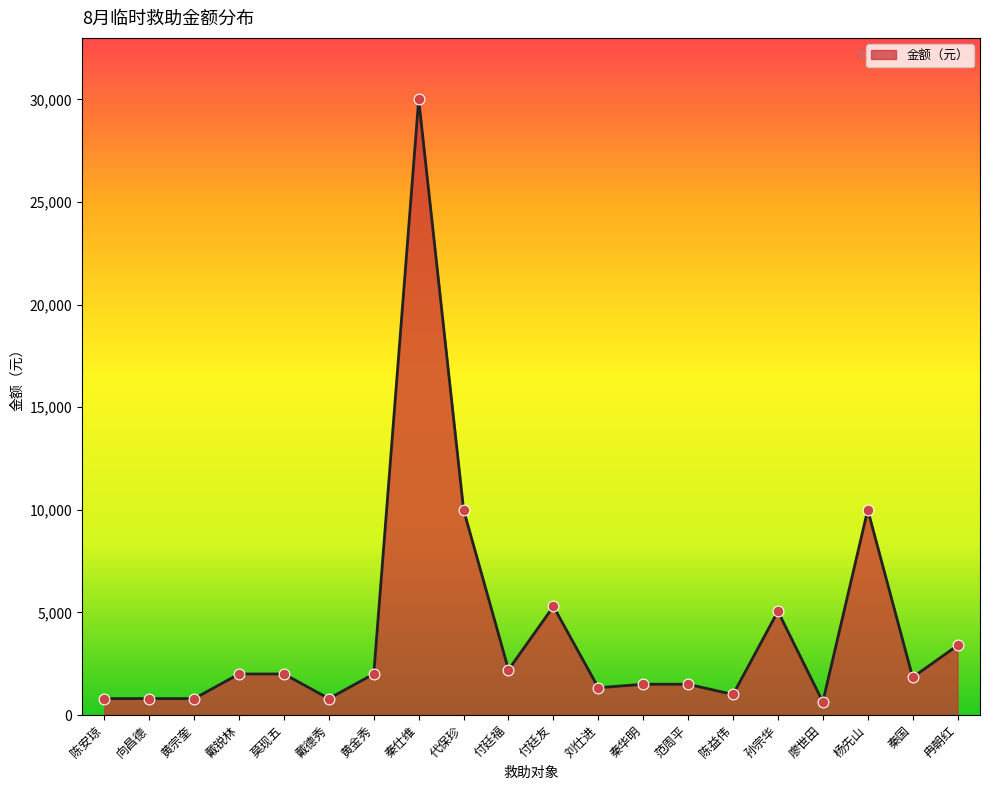

Which has a higher value, 黄金秀 or 孙宗华?

孙宗华